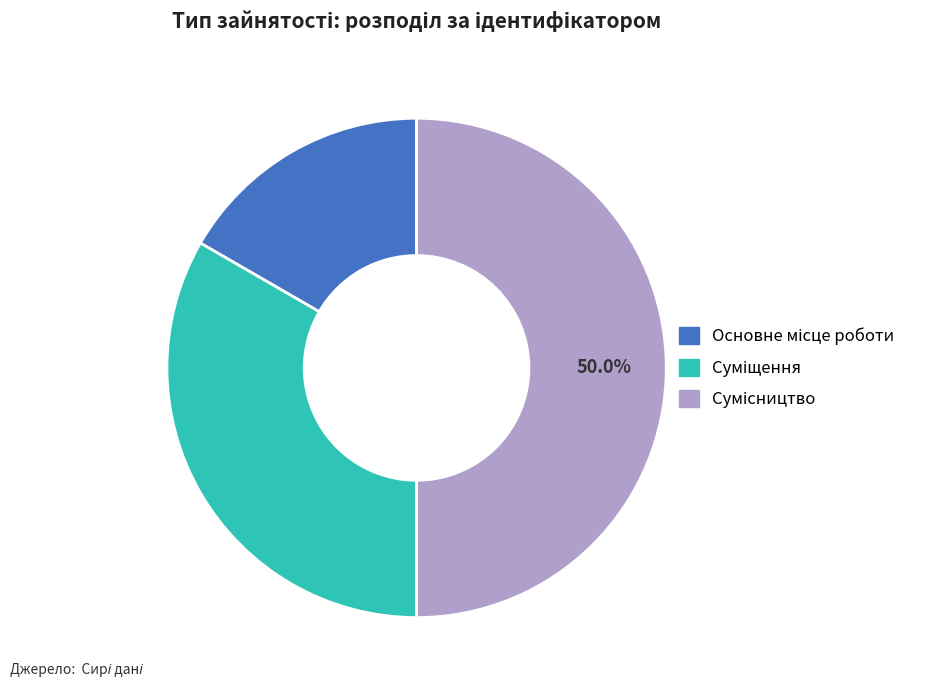

To the nearest percent, what portion does Суміщення represent?

33%